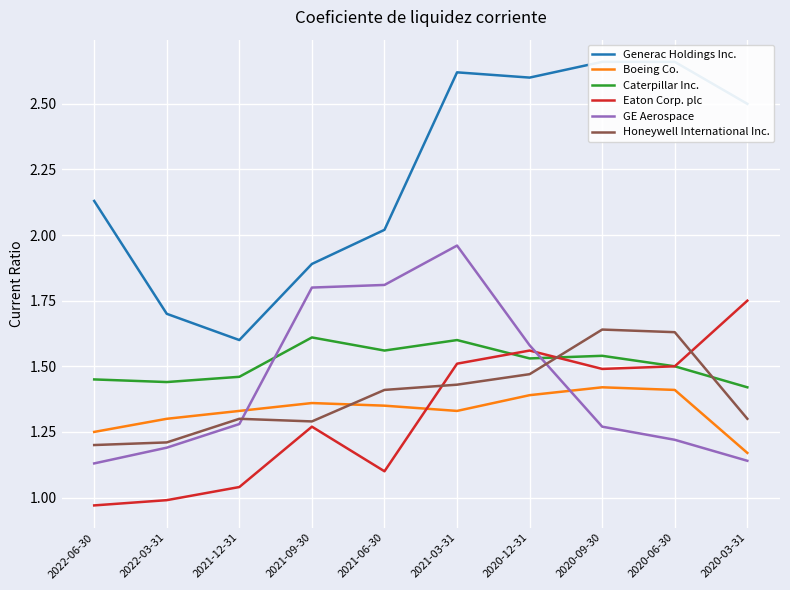

Which label corresponds to the smallest value in the chart?

2022-06-30